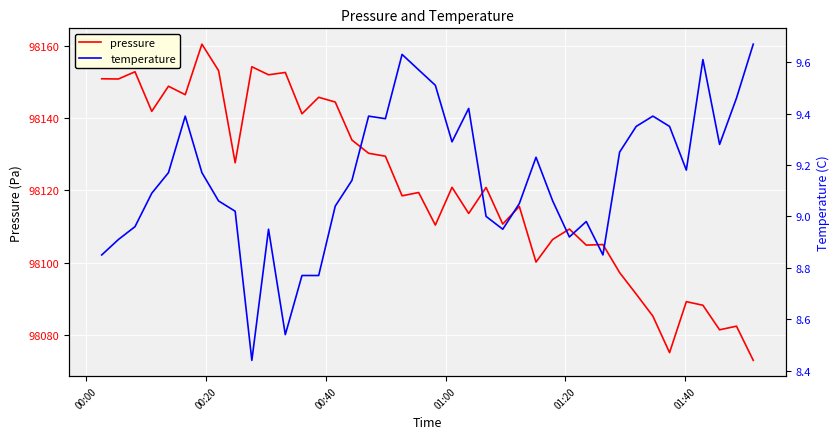

List the series in order of their peak value, highest first.

pressure, temperature